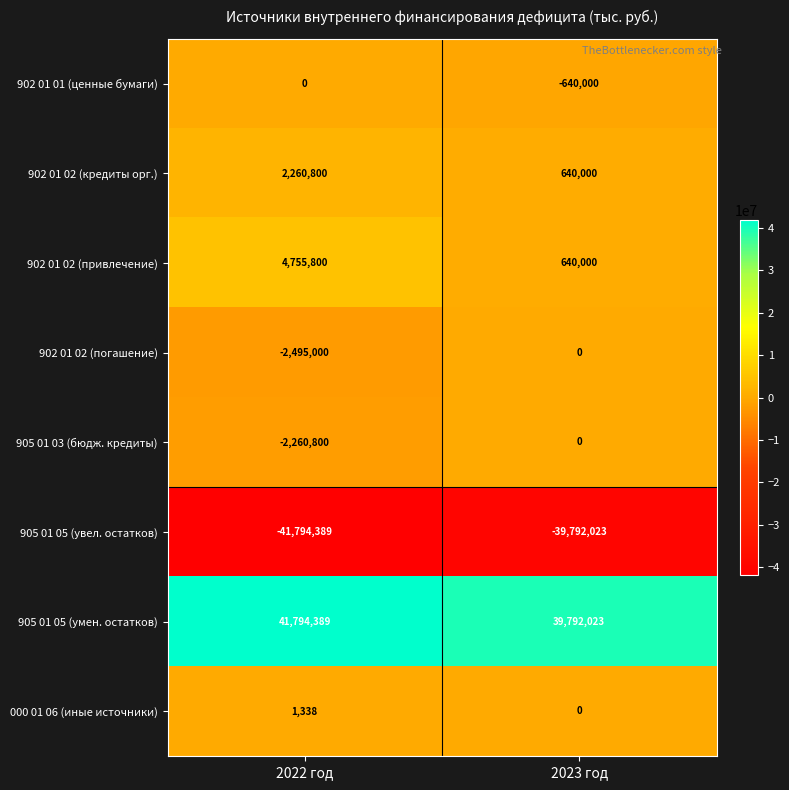

What is the total value across all series at 2023 год?

640000